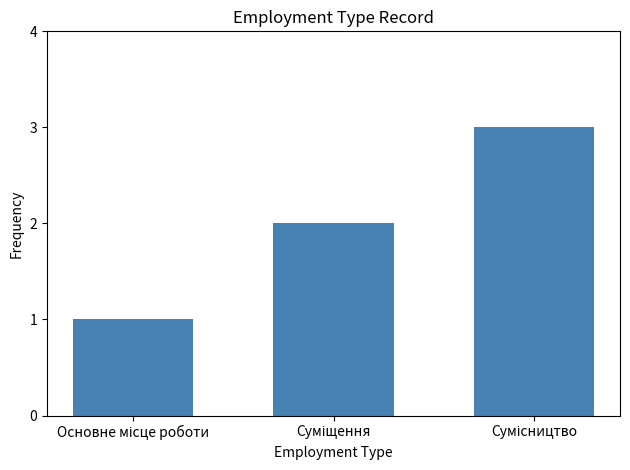

What is the maximum value shown in the chart?

3